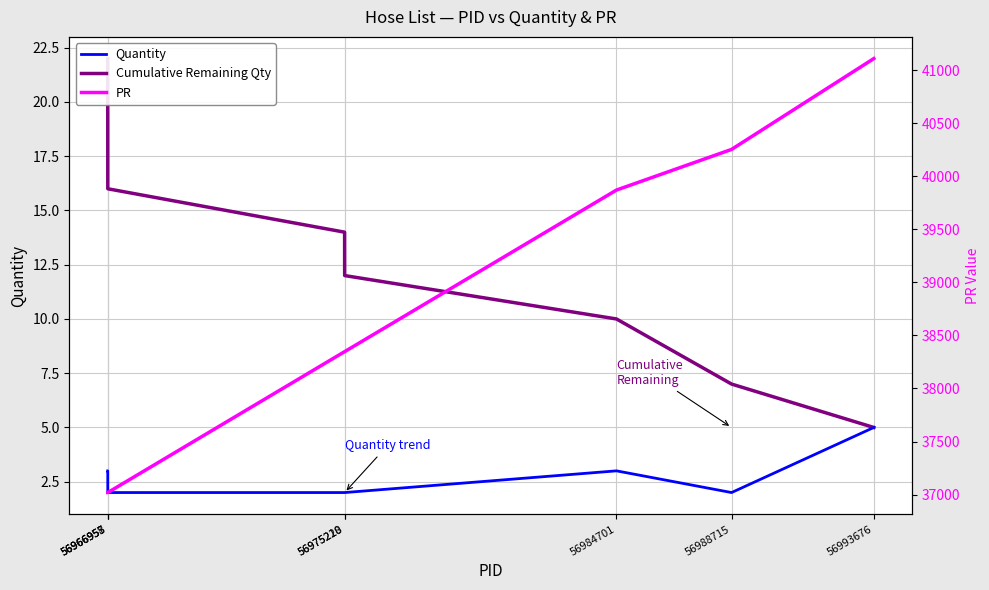

At how many categories does at least one series exceed 32033?

8